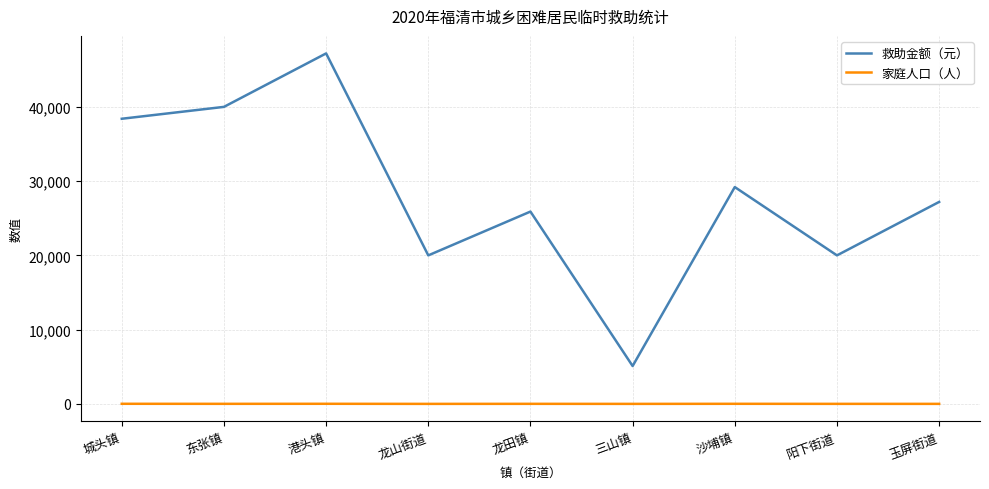

Does the chart have visible grid lines?

Yes